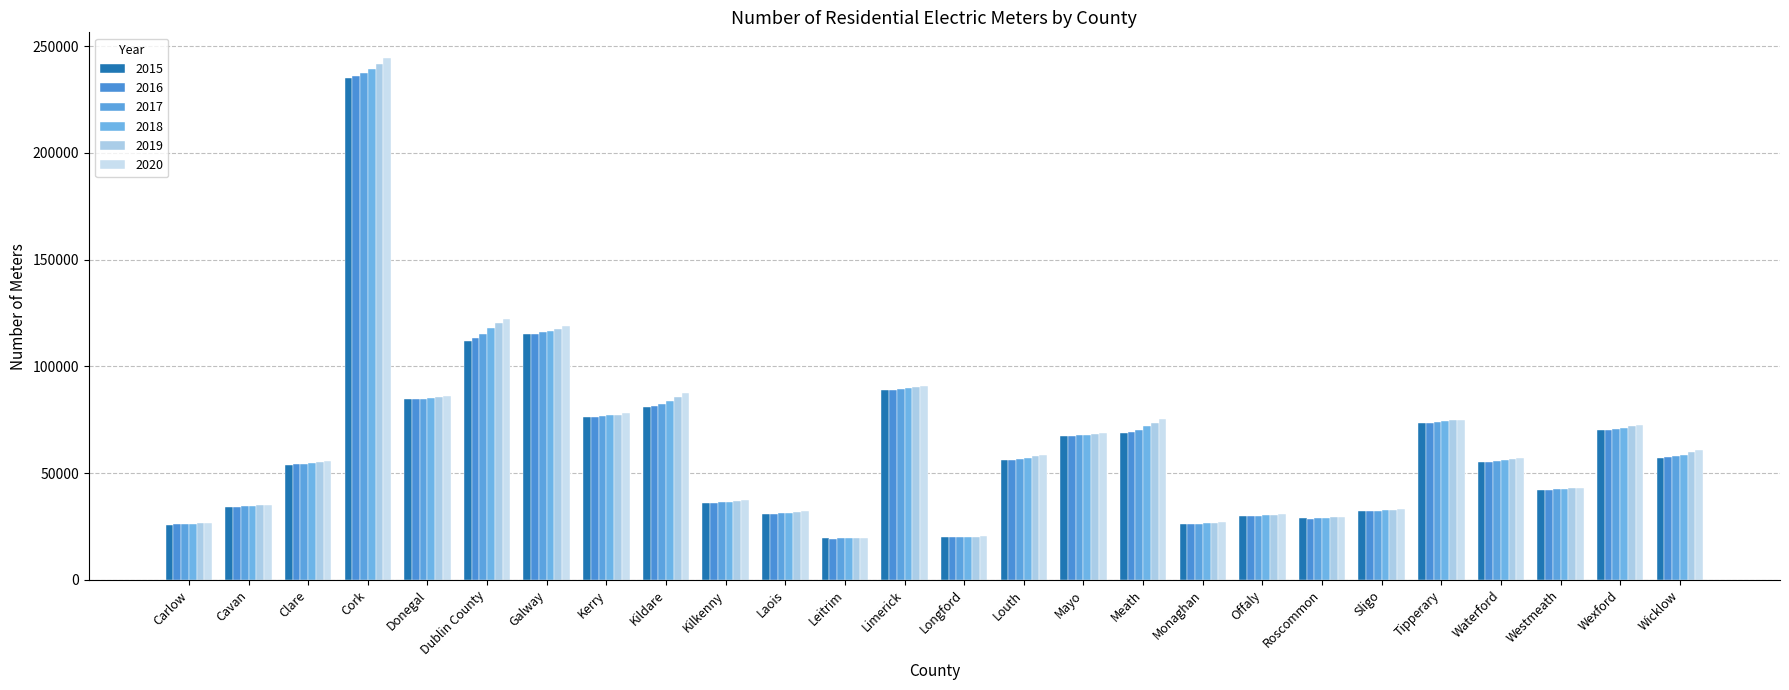

What is the spread (max minus min) of values at Dublin County?

10034